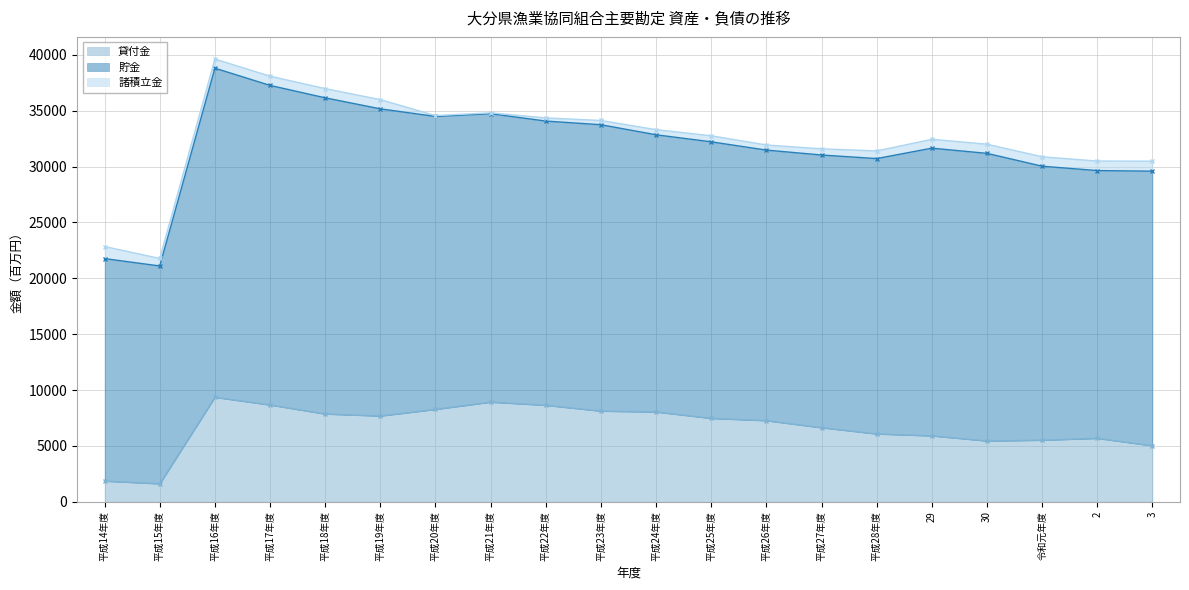

Reading left to right, extract all data points from this chart.

貸付金: 1846	1604	9347	8658	7851	7673	8264	8916	8630	8110	8034	7459	7256	6624	6066	5894	5436	5508	5674	5006
貯金: 19916	19499	29461	28608	28302	27494	26222	25815	25444	25635	24811	24756	24219	24411	24649	25754	25746	24526	23967	24581
諸積立金: 1082	674	819	826	826	826	79	79	283	381	459	543	458	555	684	793	821	841	854	895